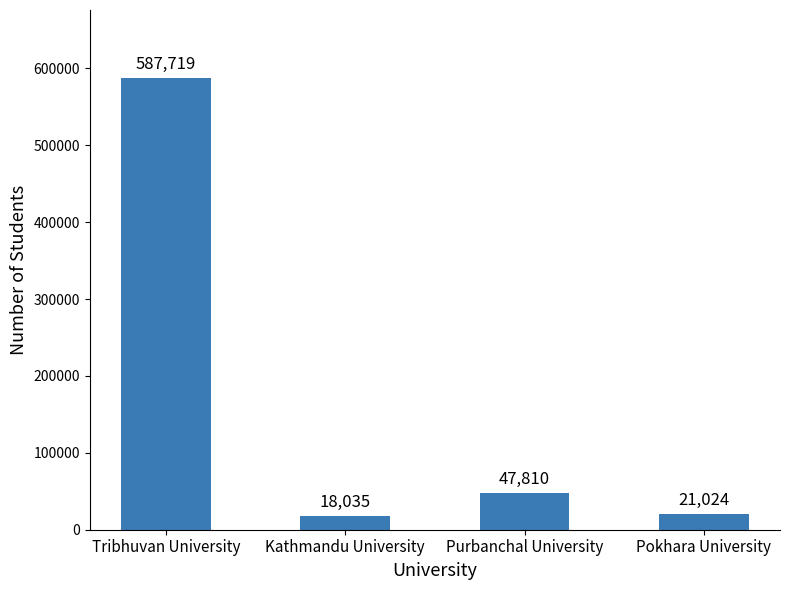

At which label does the data first exceed 47810?

Tribhuvan University